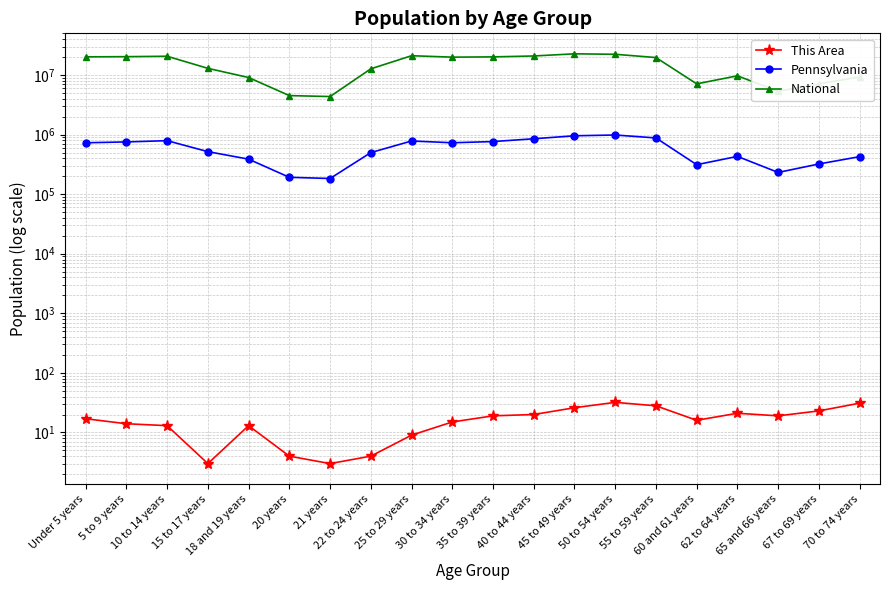

Is it true that Pennsylvania equals 729538 at Under 5 years?

True